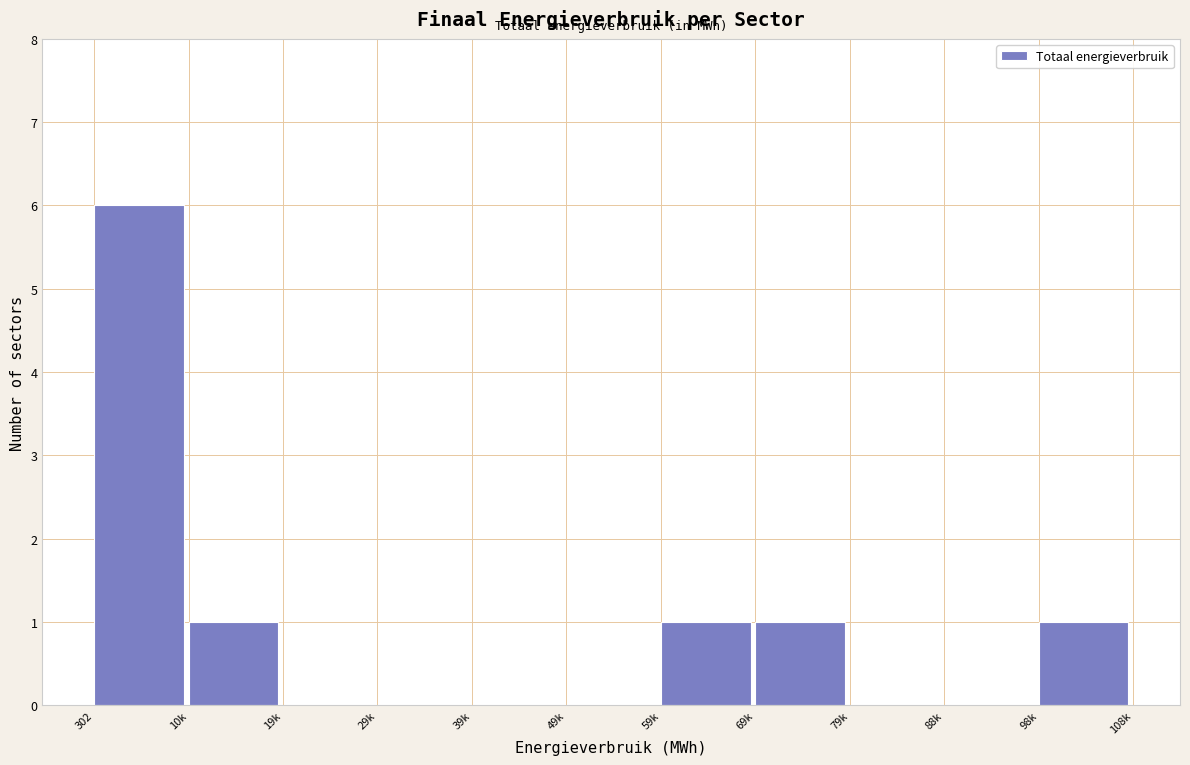

Reading left to right, transcribe all the data shown in this chart.

302=6	10k=1	19k=0	29k=0	39k=0	49k=0	59k=1	69k=1	79k=0	88k=0	98k=1